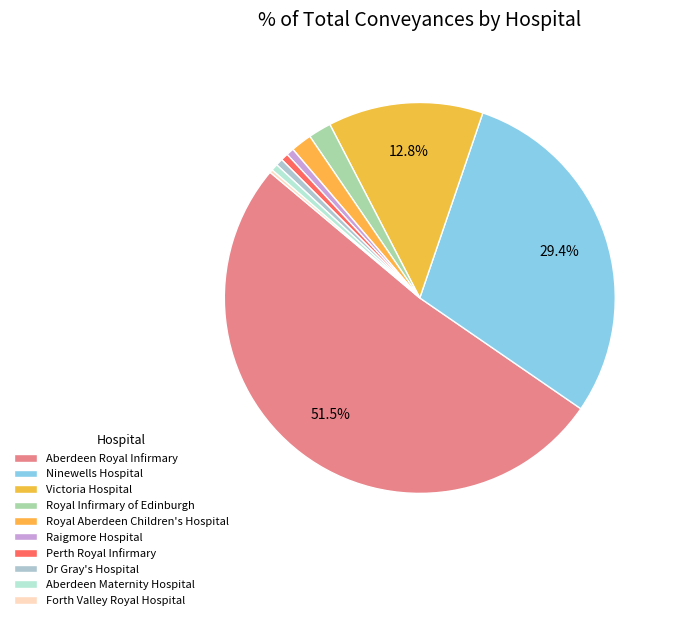

To the nearest percent, what is the difference between the Raigmore Hospital and Royal Aberdeen Children's Hospital slice percentages?

1%